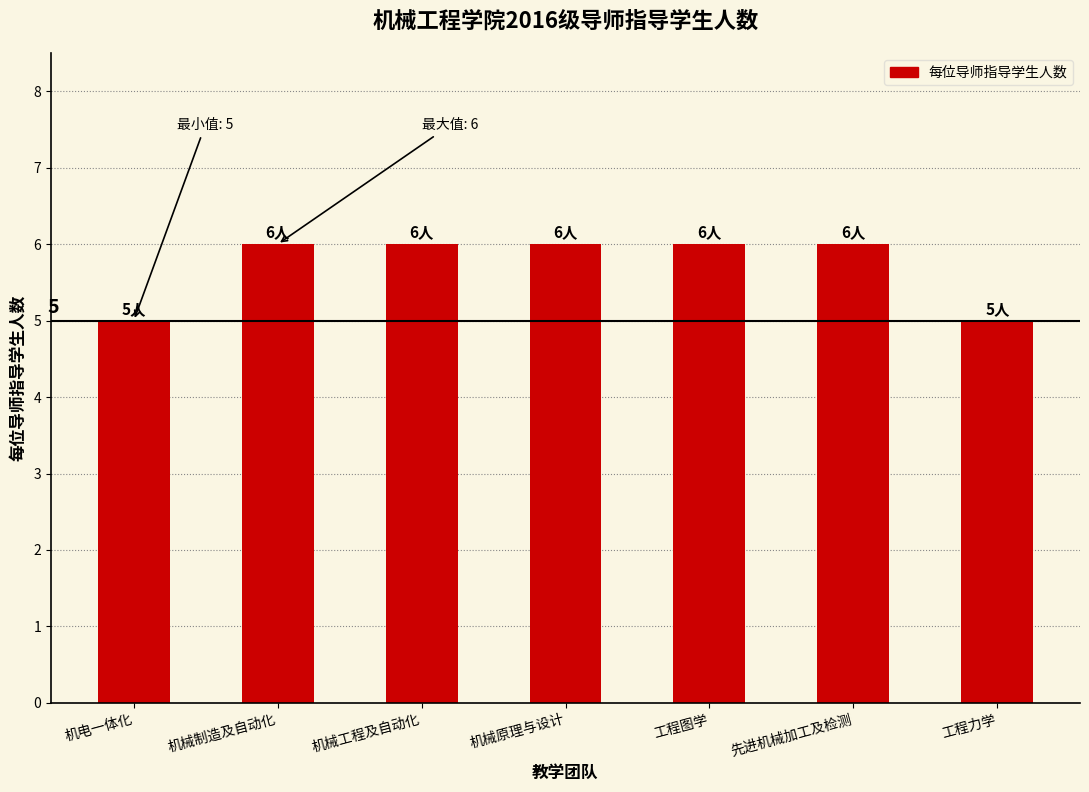

Does the chart contain stacked bars?

No